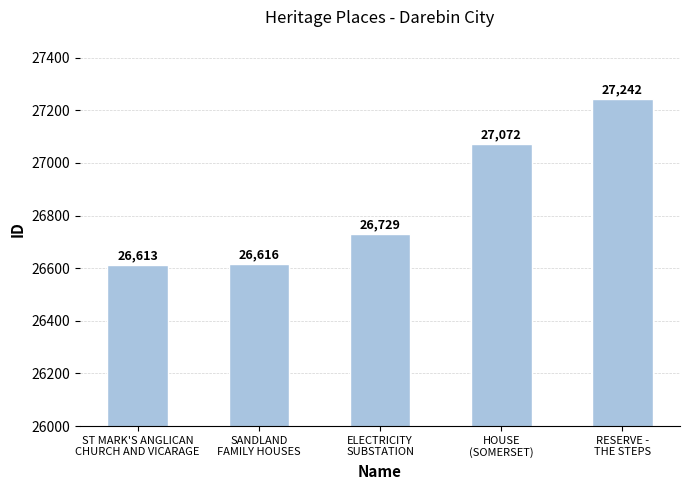

List the labels in order of value, largest first.

RESERVE -
THE STEPS, HOUSE
(SOMERSET), ELECTRICITY
SUBSTATION, SANDLAND
FAMILY HOUSES, ST MARK'S ANGLICAN
CHURCH AND VICARAGE